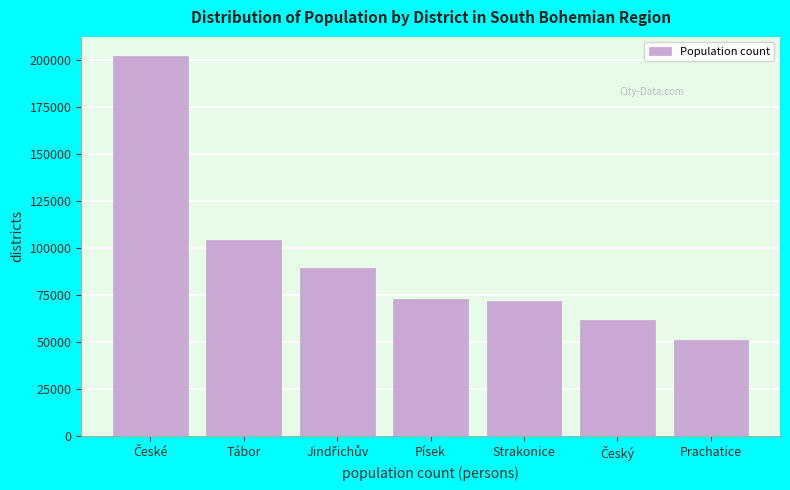

Reading right to left, extract all data points from this chart.

51061	61655	71602	72912	89564	104261	202172